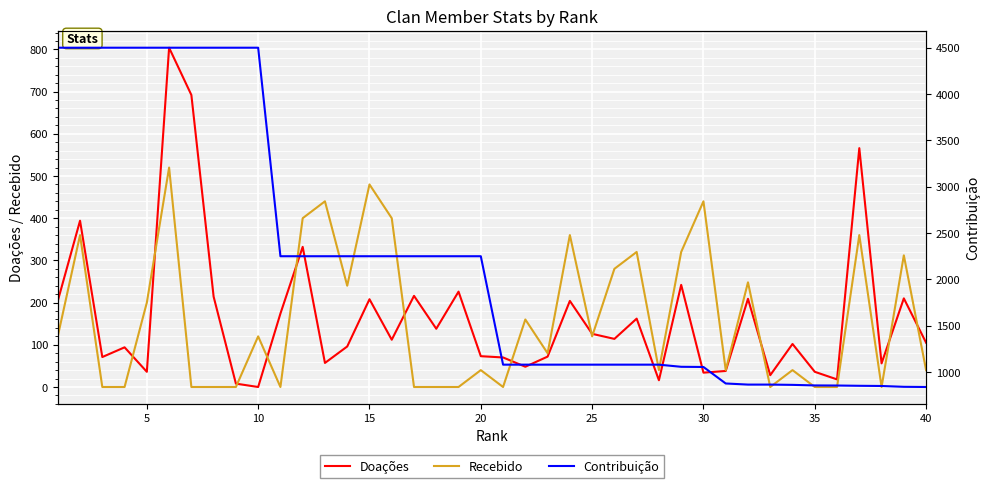

Rank the series at 18 from lowest to highest value.

Recebido, Doações, Contribuição